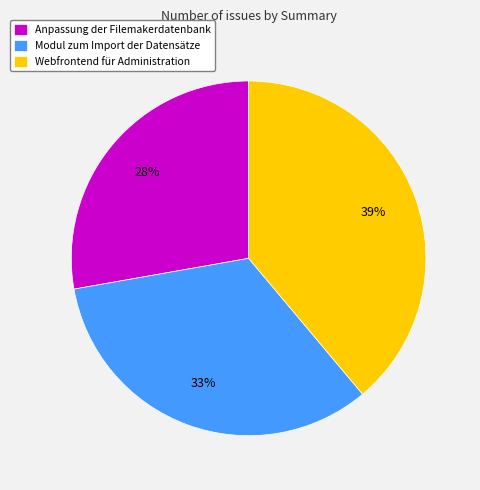

What percentage is the Webfrontend für Administration slice, to the nearest percent?

39%